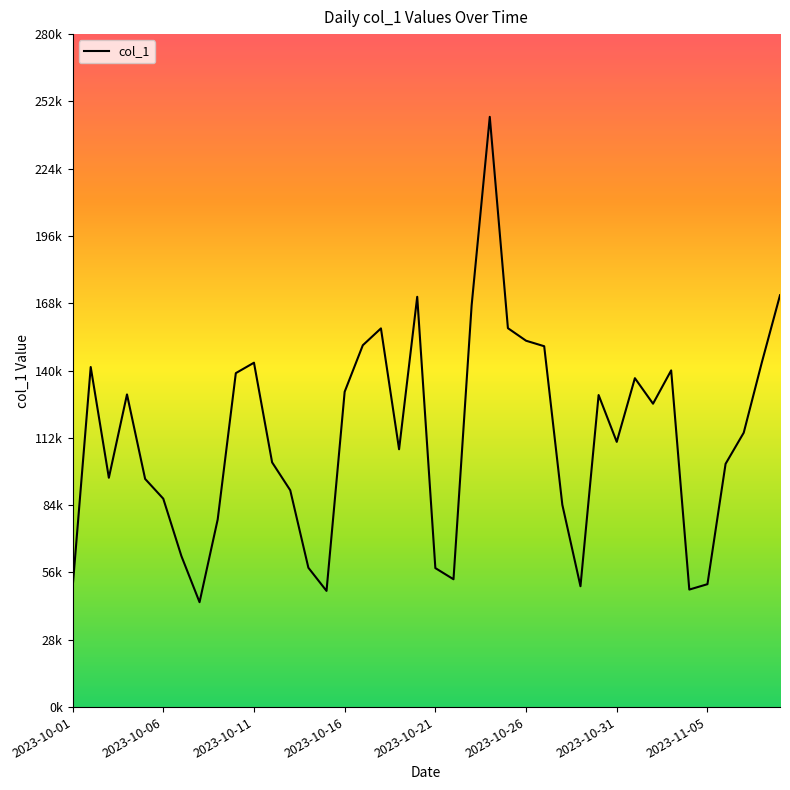

Is this an area chart (filled region under the line)?

No